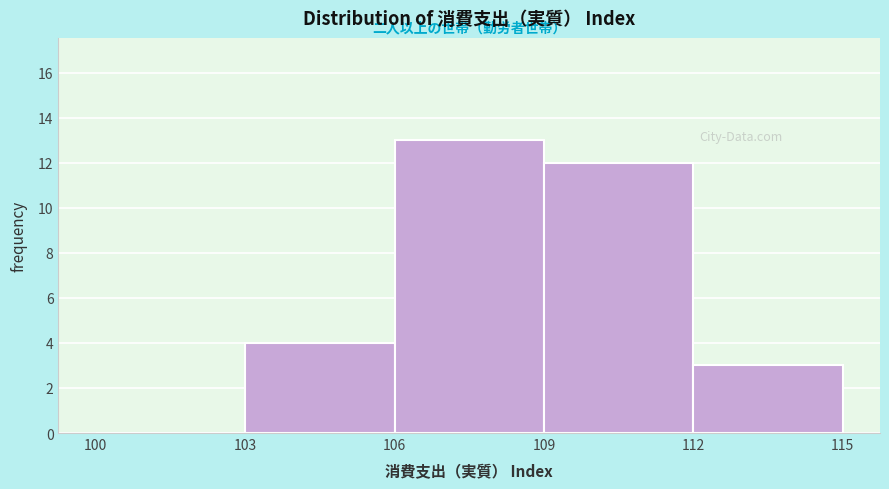

Reading left to right, transcribe this chart: for each bar, give the range it covers on the x-axis and its height. The values are not printed on the chart, so give them approximately, as read against the axis.

100 to 103: 0
103 to 106: 4
106 to 109: 13
109 to 112: 12
112 to 115: 3